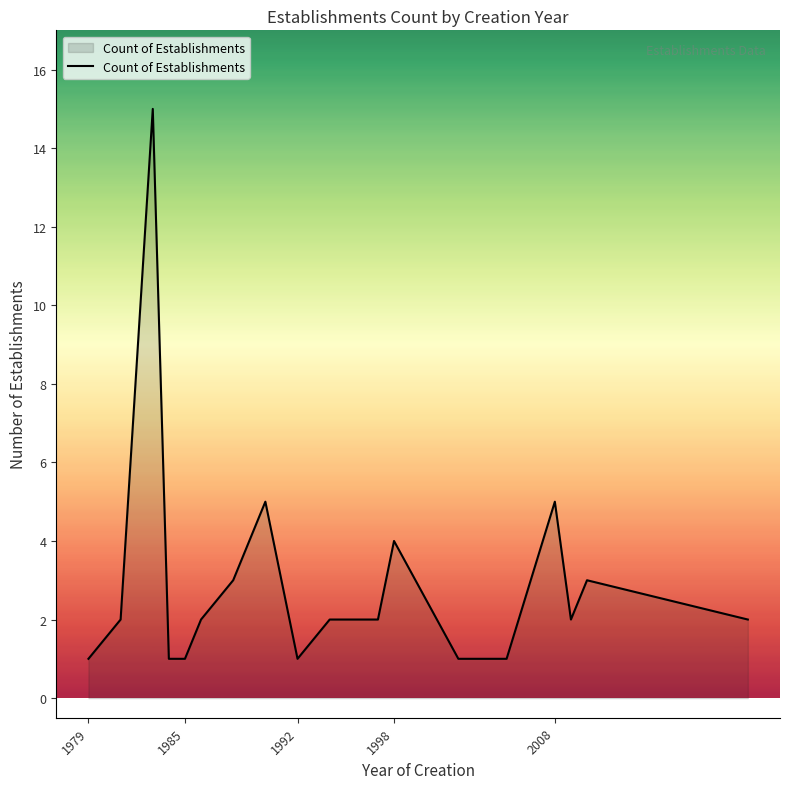

What is the greatest value displayed?

15